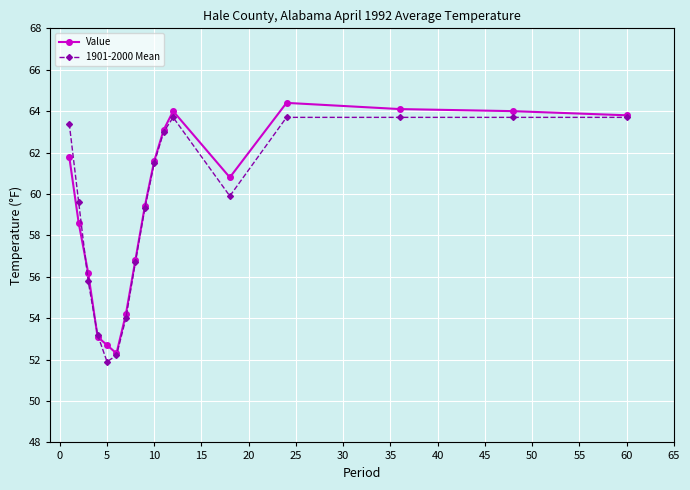

What is the maximum value shown in the chart?

64.4